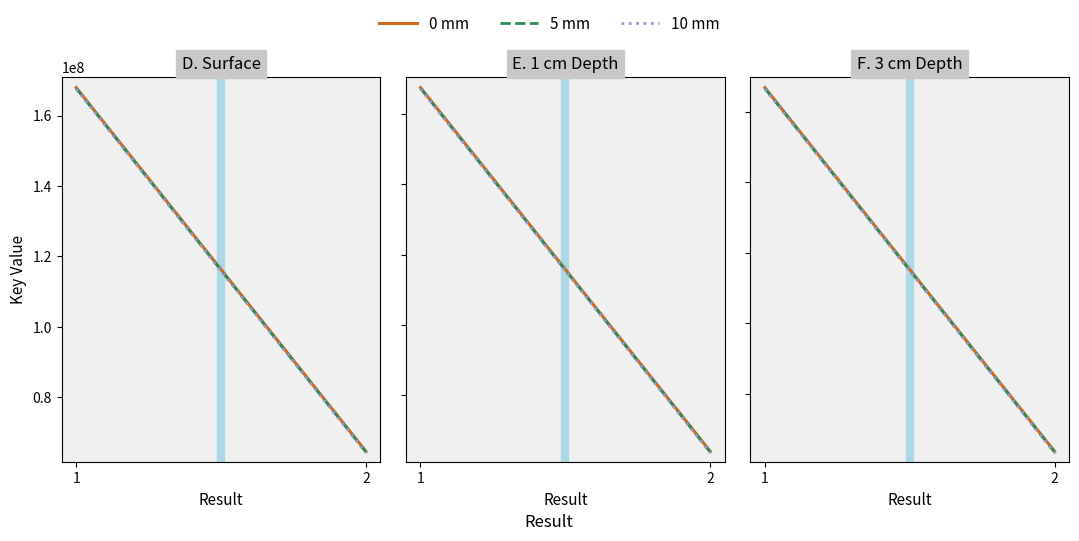

Which has a higher value, 1 or 2?

1